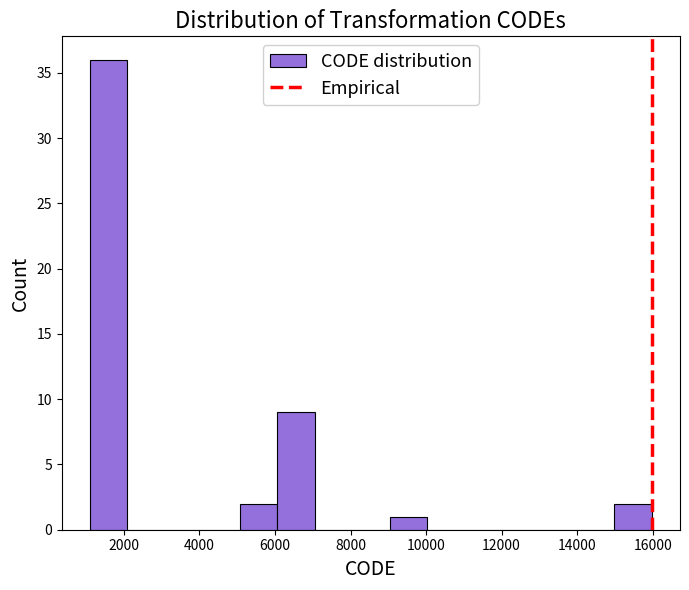

Reading left to right, transcribe this chart: for each bar, give the range it covers on the x-axis and its height. Neither the bar edges nor the heights are printed on the chart, so give them approximately, as read against the axes.

1200 to 2000: 36
2000 to 3000: 0
3000 to 4000: 0
4000 to 5000: 0
5000 to 6000: 2
6000 to 7000: 9
7000 to 8000: 0
8000 to 9000: 0
9000 to 10000: 1
10000 to 11000: 0
11000 to 12000: 0
12000 to 13000: 0
13000 to 14000: 0
14000 to 15000: 0
15000 to 16000: 2